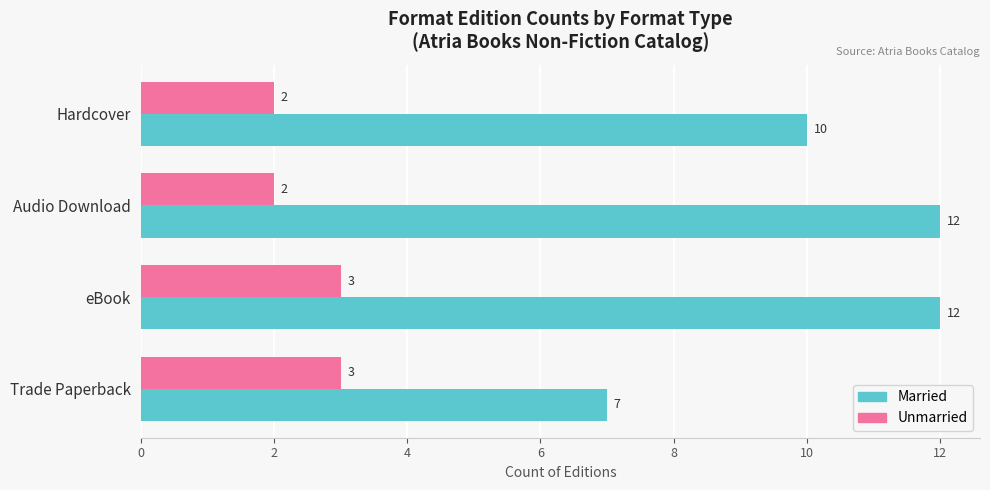

What is the maximum value for Married?

12